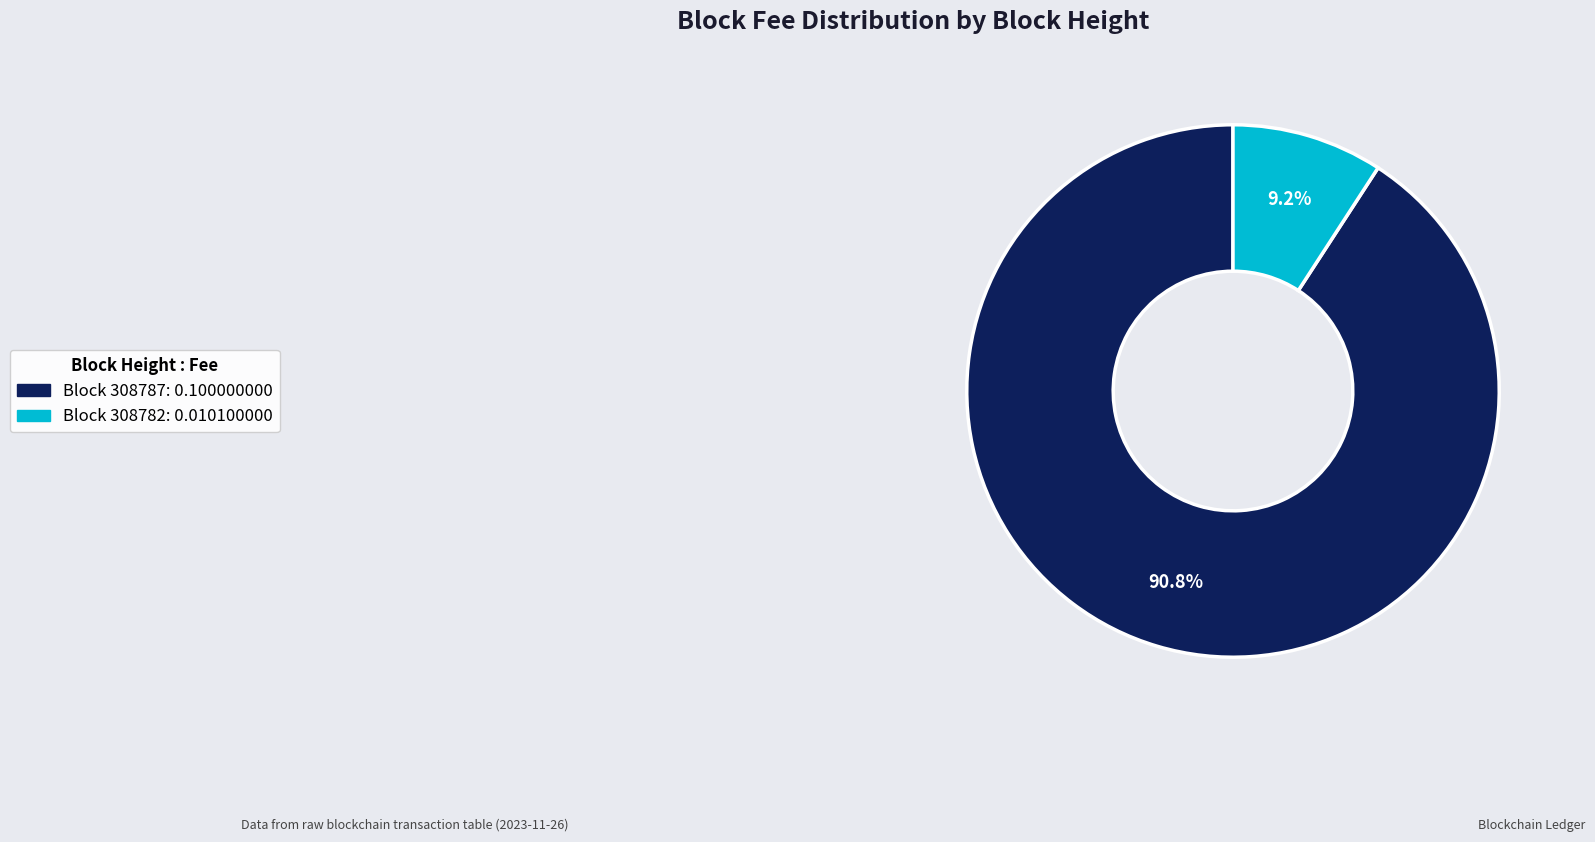

Does any single category account for the majority?

Yes